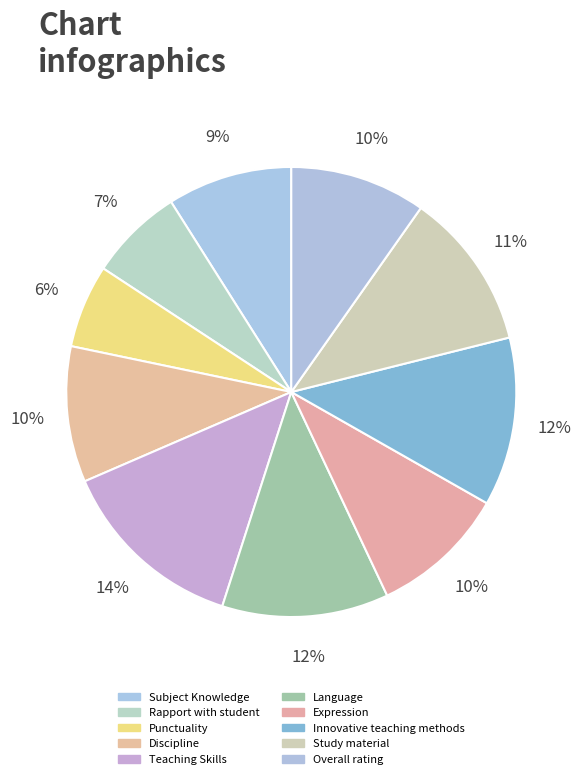

True or false: Study material accounts for 11% of the total.

True